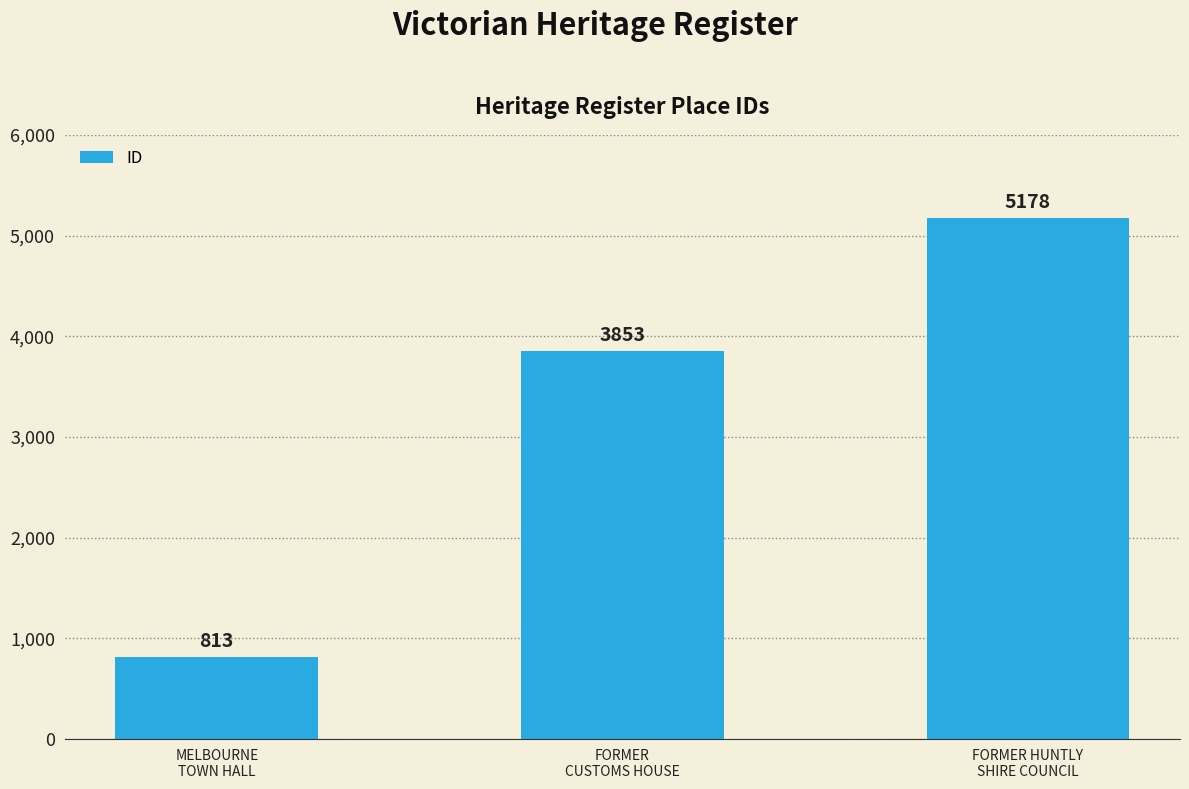

Count the values in the range 813 to 5178.

3